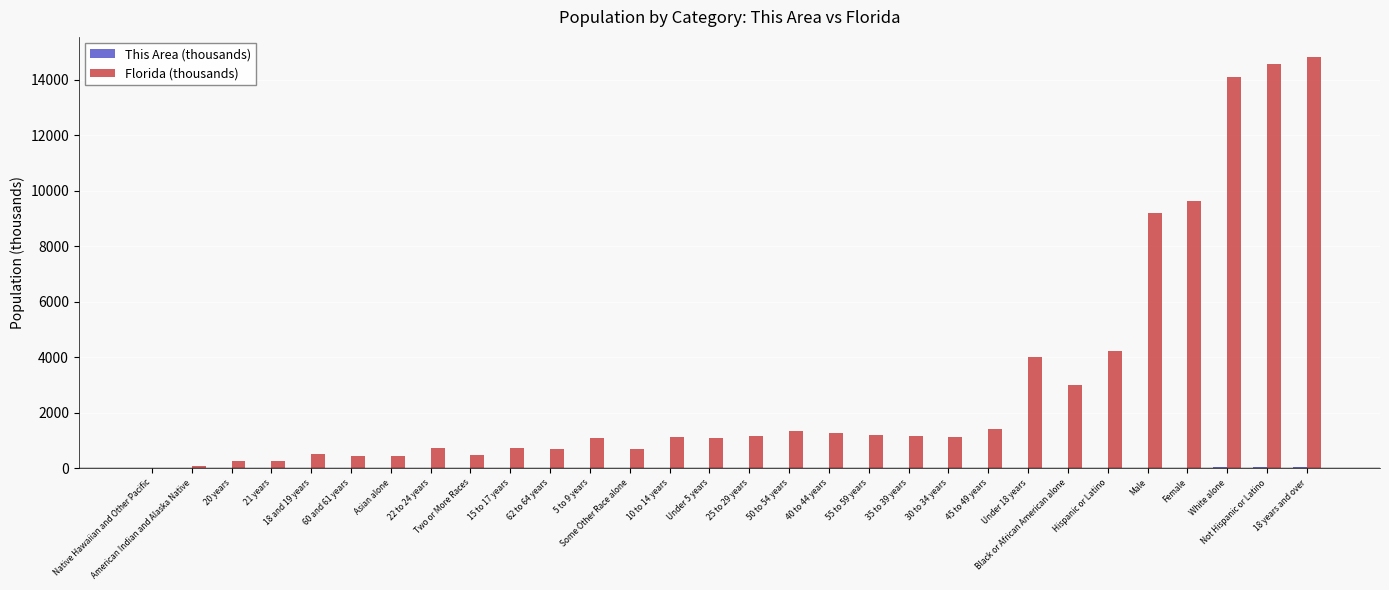

What is the maximum value shown in the chart?

14799.2